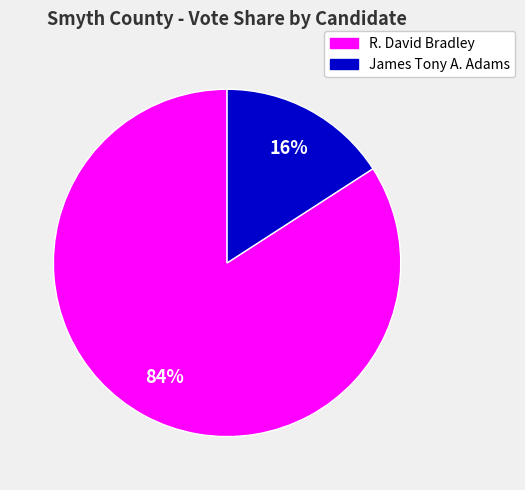

Does any single category account for the majority?

Yes